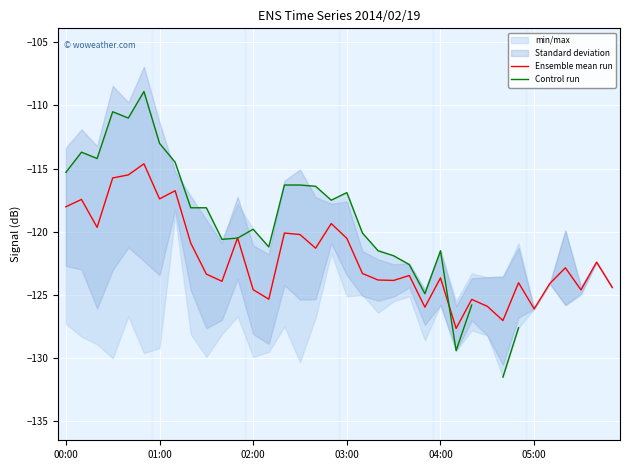

Rank the series by their maximum value, from highest to lowest.

Control run, Ensemble mean run